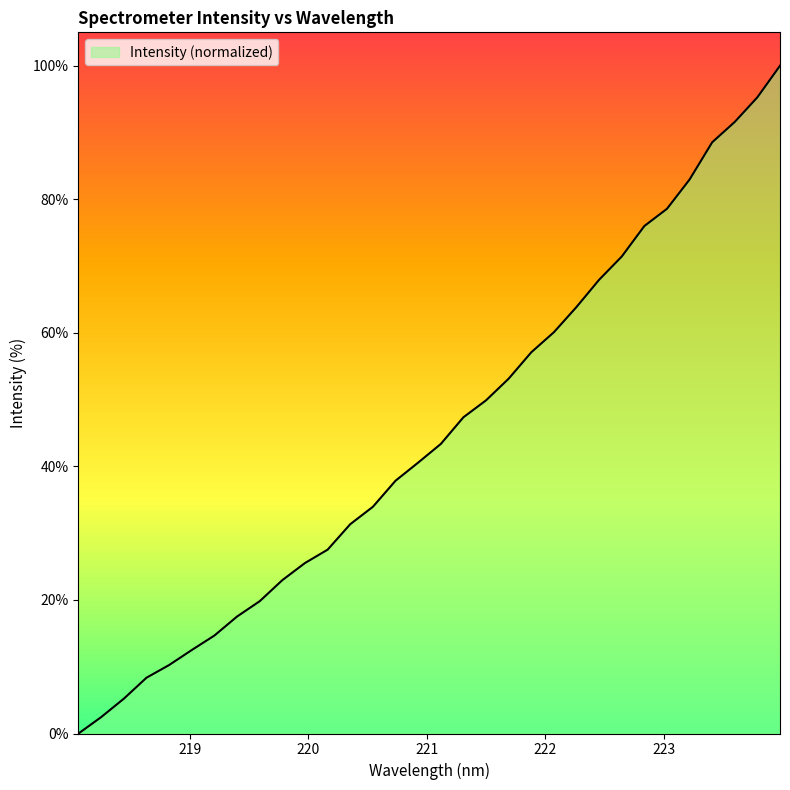

What is the greatest value displayed?

100.0